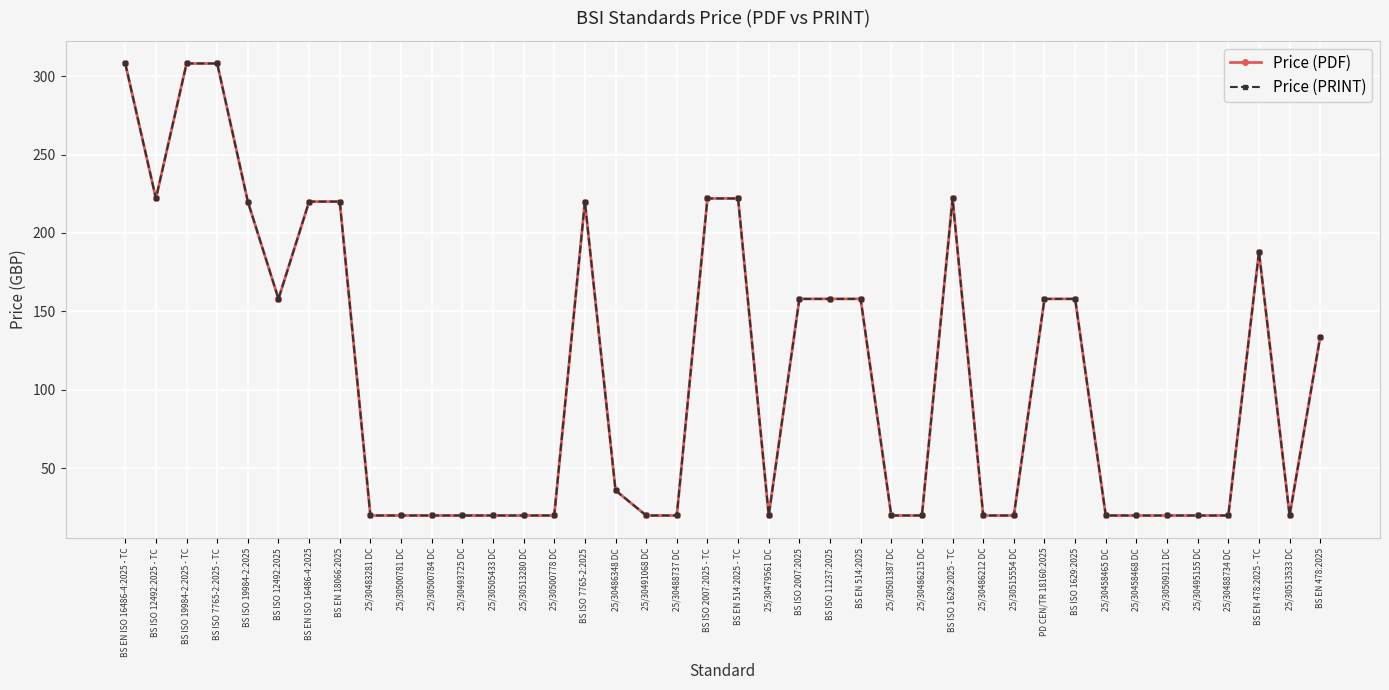

Does the chart display data point markers on the line(s)?

Yes